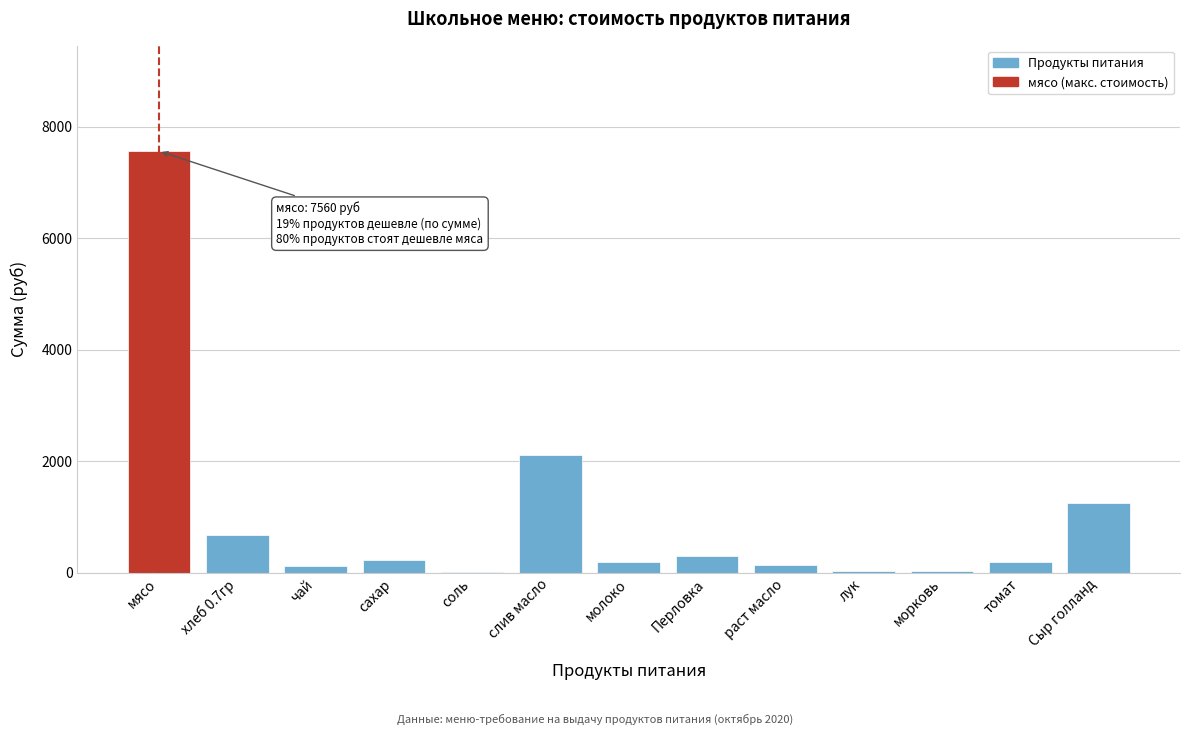

Where is the data nearest to the value 3785?

слив масло